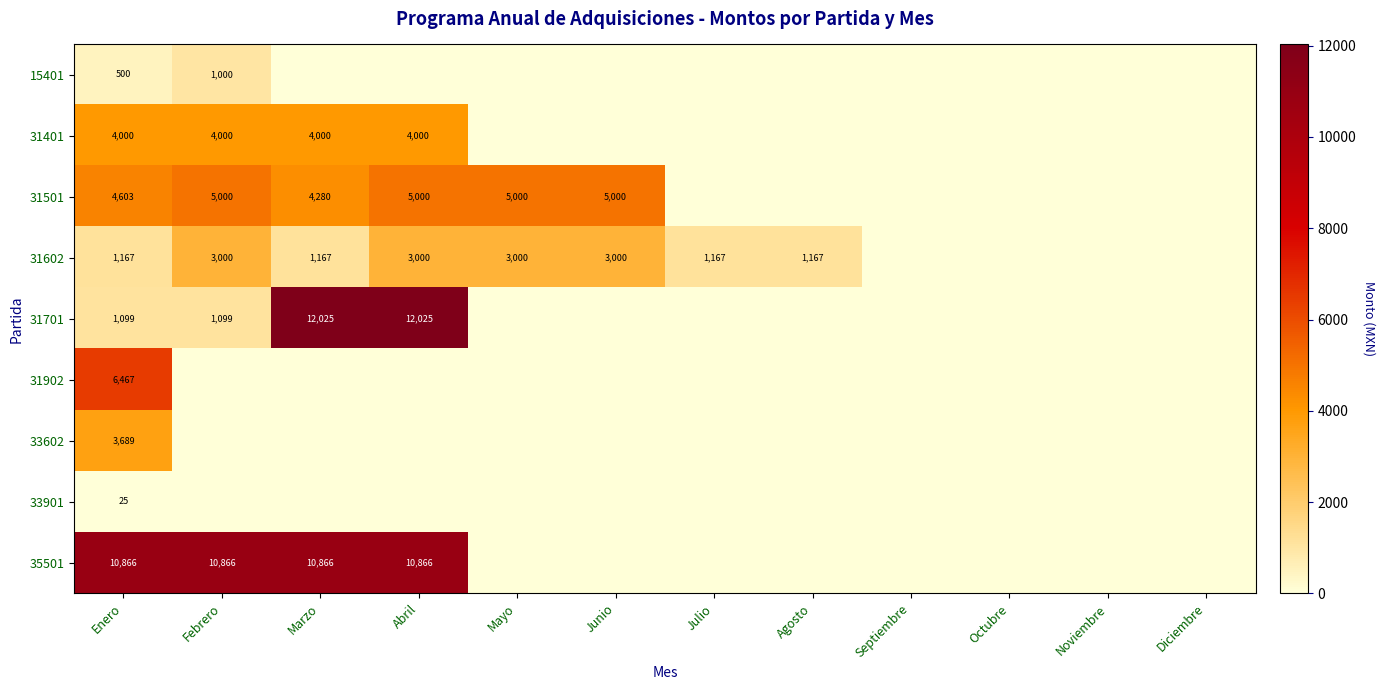

What is the spread (max minus min) of values at Enero?

10841